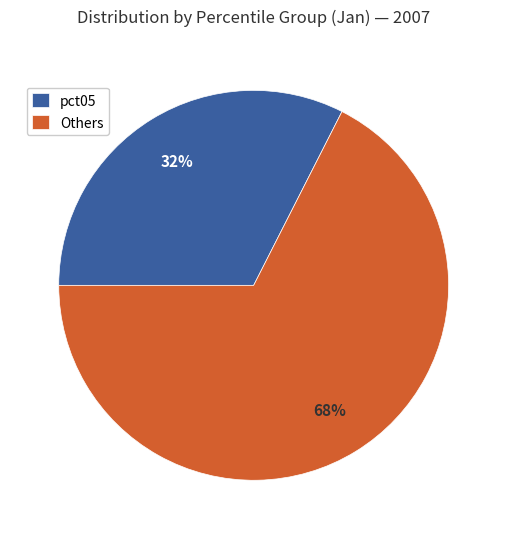

What is the ratio of the value at Others to the value at pct05?

2.1